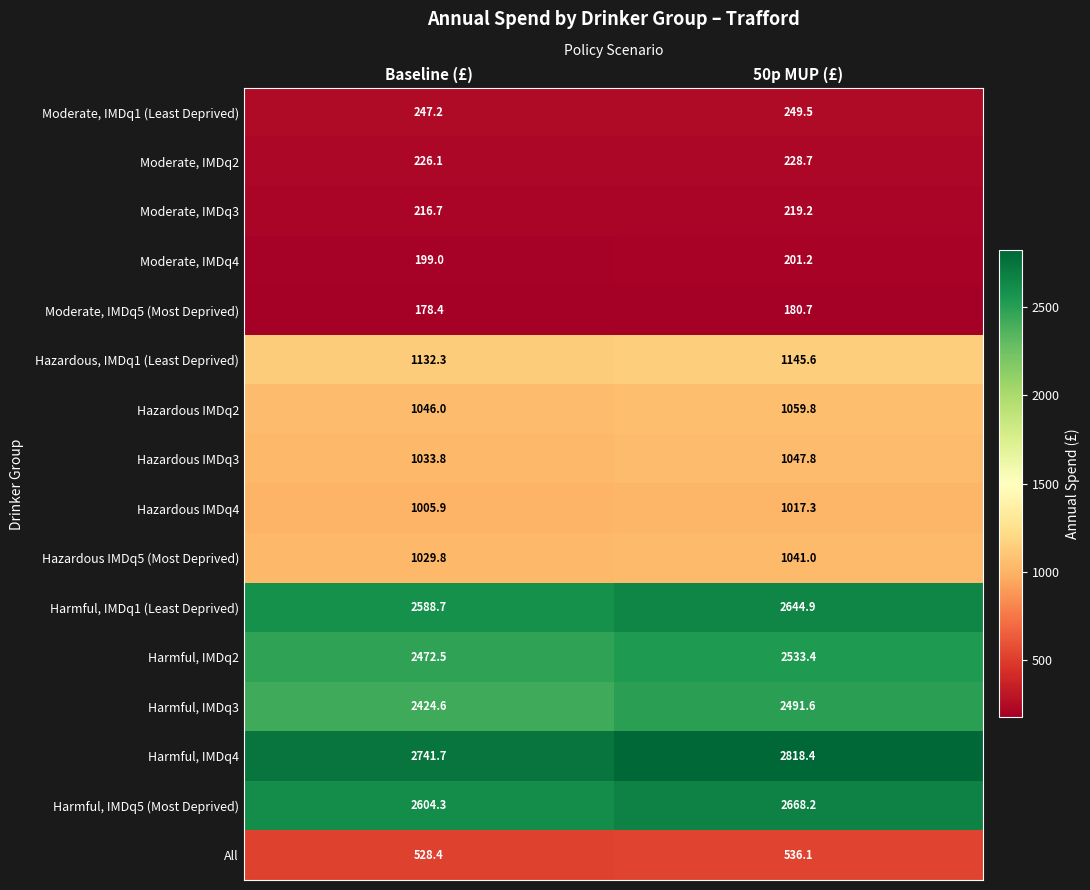

Rank the series at Baseline (£) from lowest to highest value.

Moderate, IMDq5 (Most Deprived), Moderate, IMDq4, Moderate, IMDq3, Moderate, IMDq2, Moderate, IMDq1 (Least Deprived), All, Hazardous IMDq4, Hazardous IMDq5 (Most Deprived), Hazardous IMDq3, Hazardous IMDq2, Hazardous, IMDq1 (Least Deprived), Harmful, IMDq3, Harmful, IMDq2, Harmful, IMDq1 (Least Deprived), Harmful, IMDq5 (Most Deprived), Harmful, IMDq4